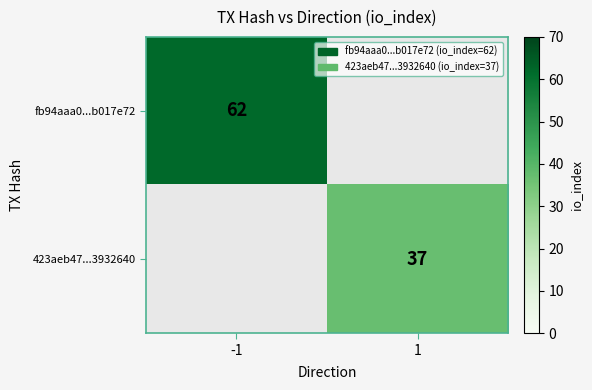

Is it true that fb94aaa0...b017e72 equals 62 at -1?

True